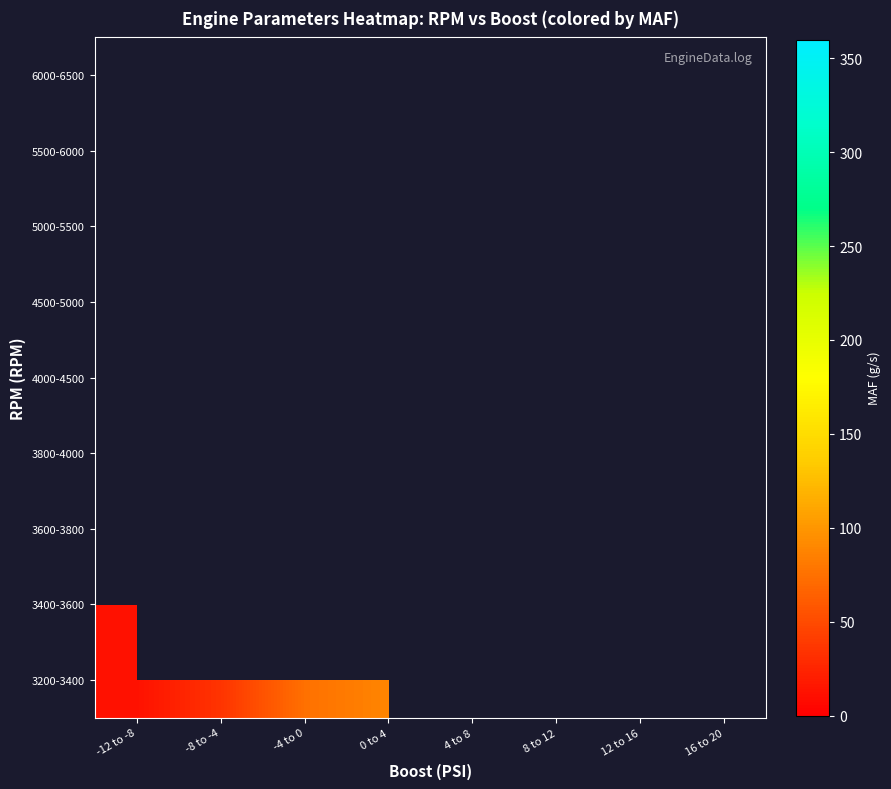

Which has a higher value, 12 to 16 or -12 to -8?

-12 to -8